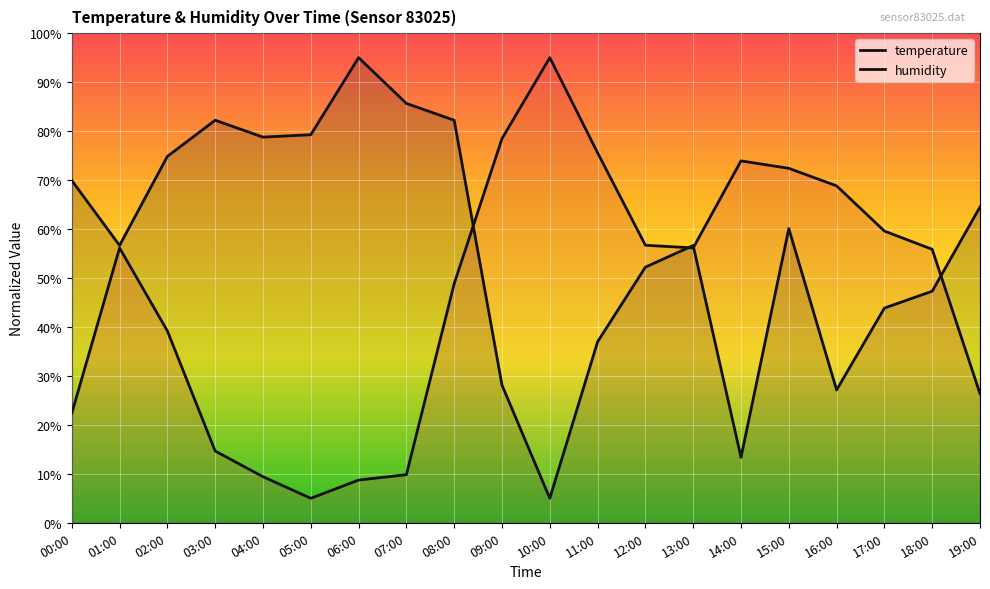

Between 04:00 and 16:00, which series saw the biggest shift?

humidity